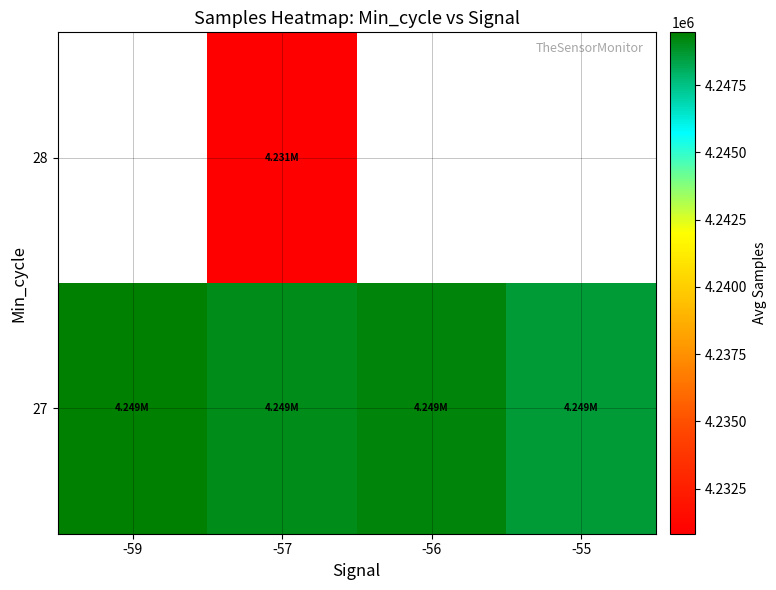

At which label is 27 closest to 4249036?

-57